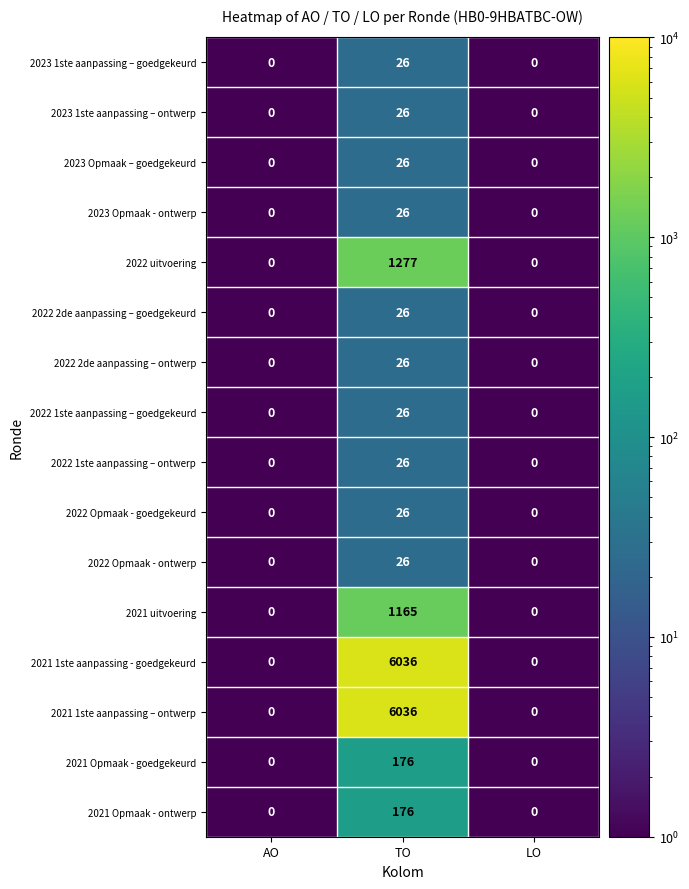

What is the difference between the maximum and minimum values in the 2021 Opmaak - ontwerp series?

176